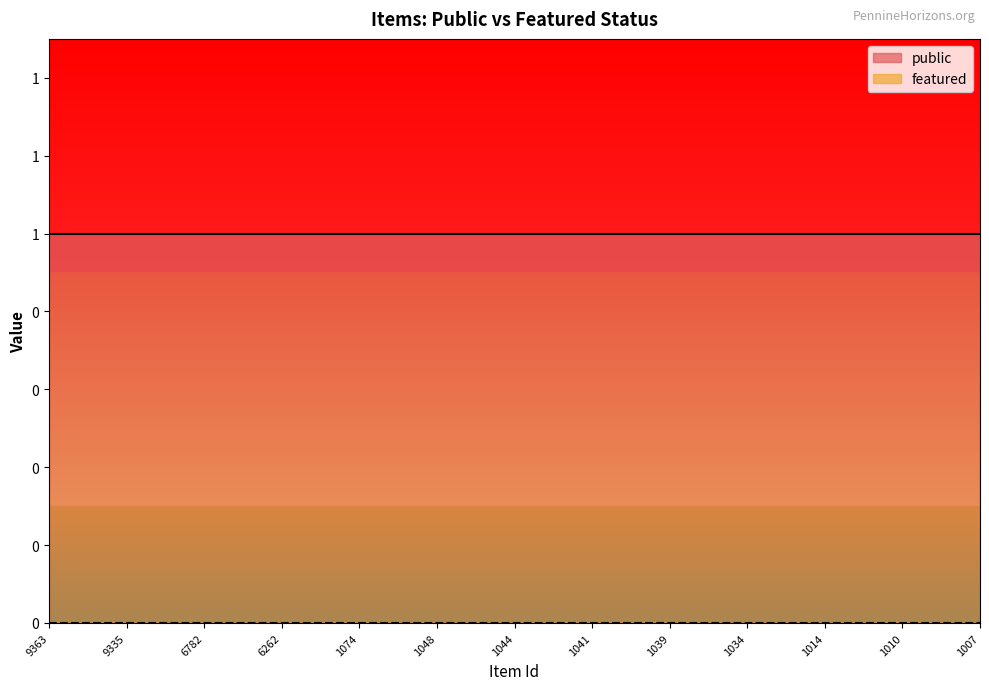

At which label does public reach its minimum?

9363